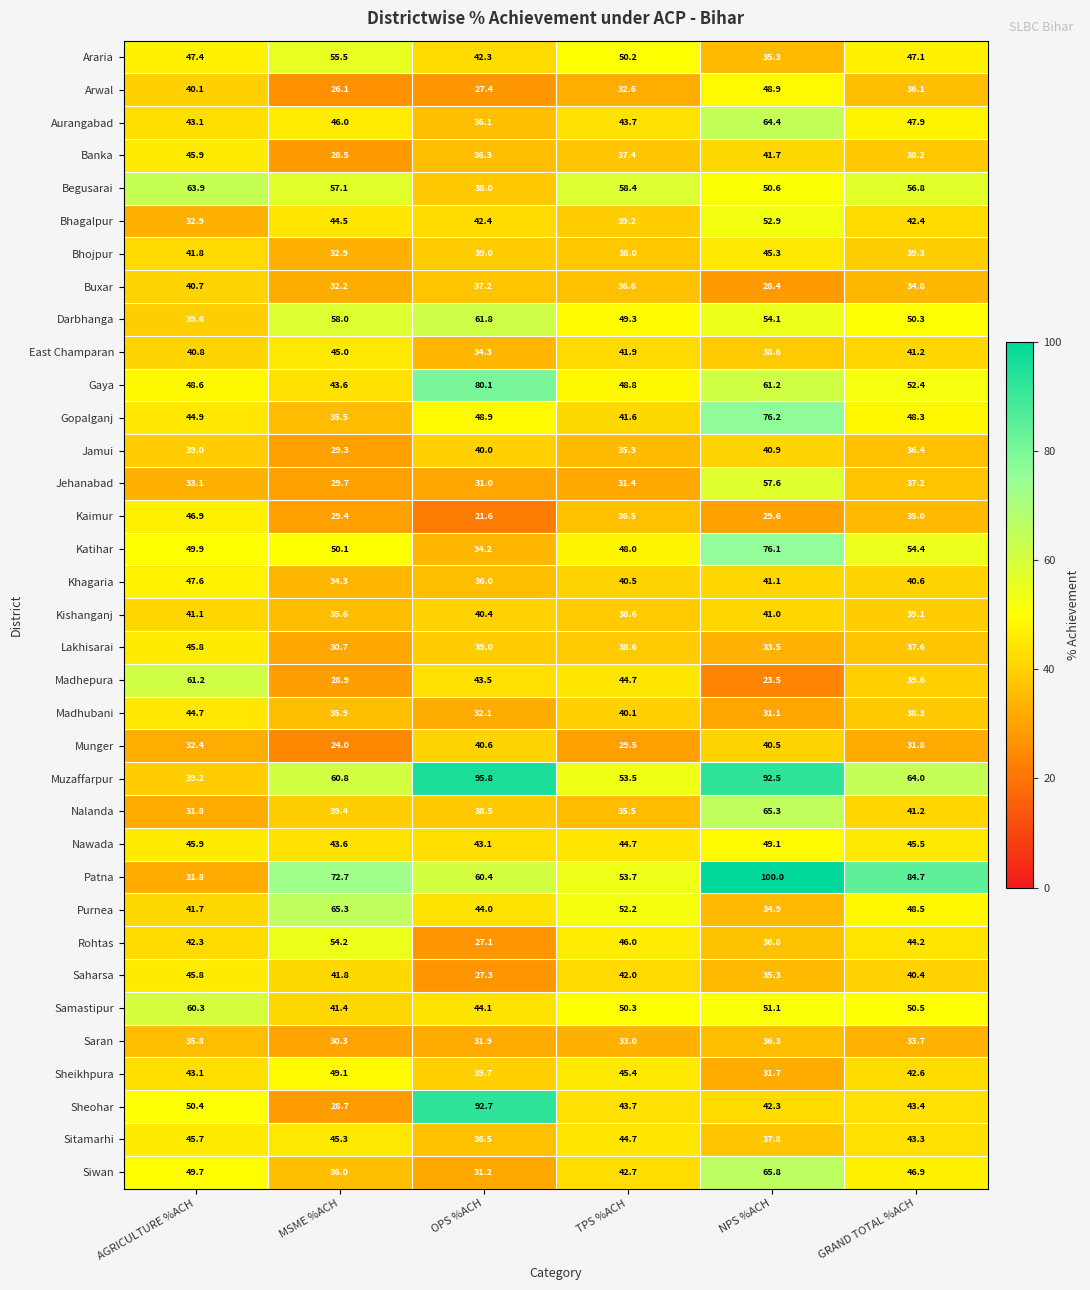

Which series has the largest range (max minus min)?

Patna